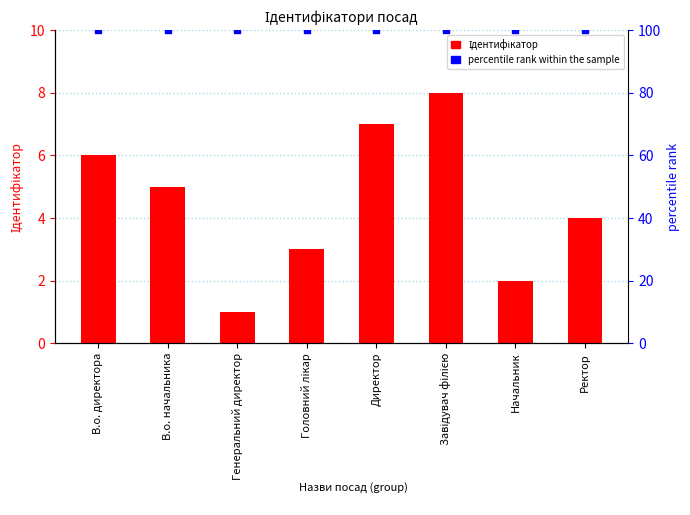

Which series contains the highest Y value?

percentile rank within the sample